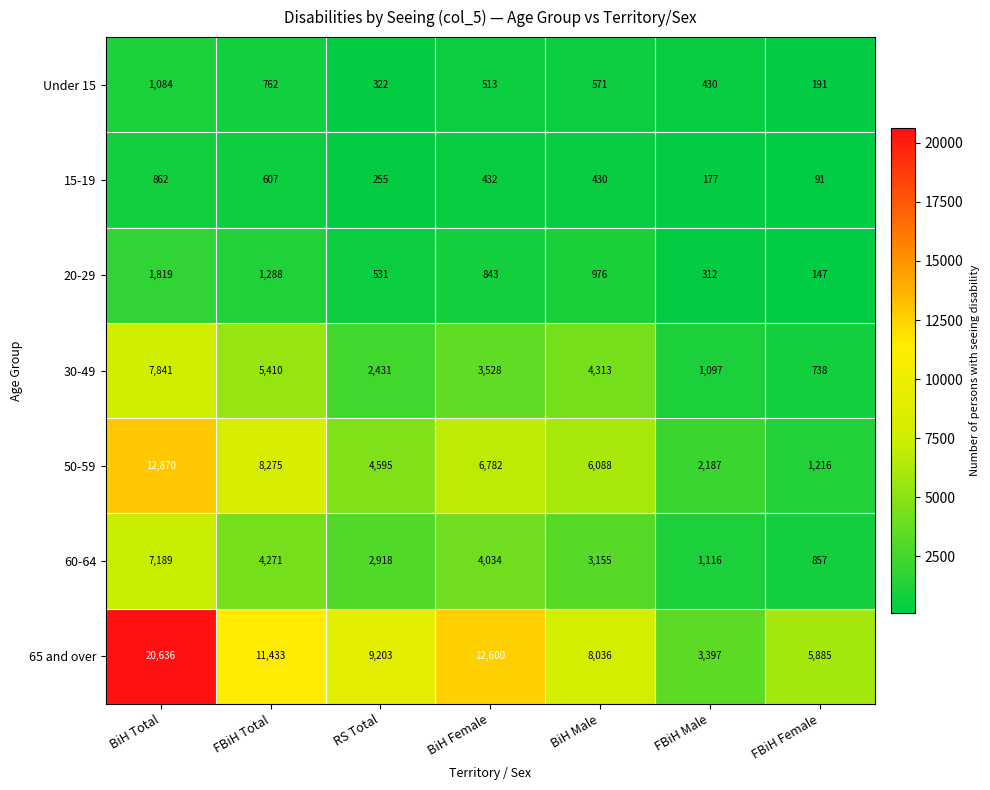

Rank the categories by 65 and over value from lowest to highest.

FBiH Male, FBiH Female, BiH Male, RS Total, FBiH Total, BiH Female, BiH Total